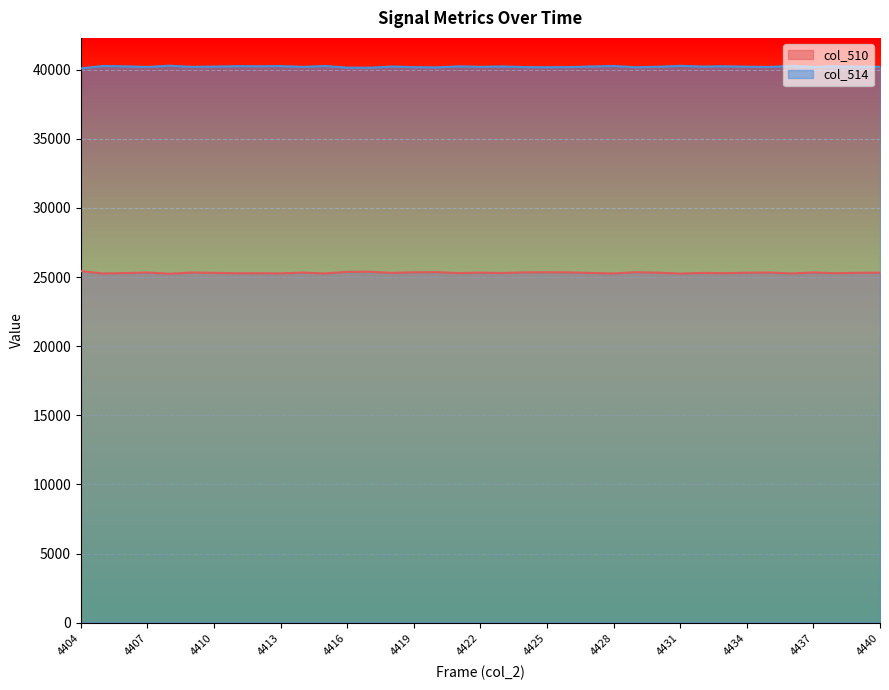

Which category has the highest value in the col_510 series?

4404